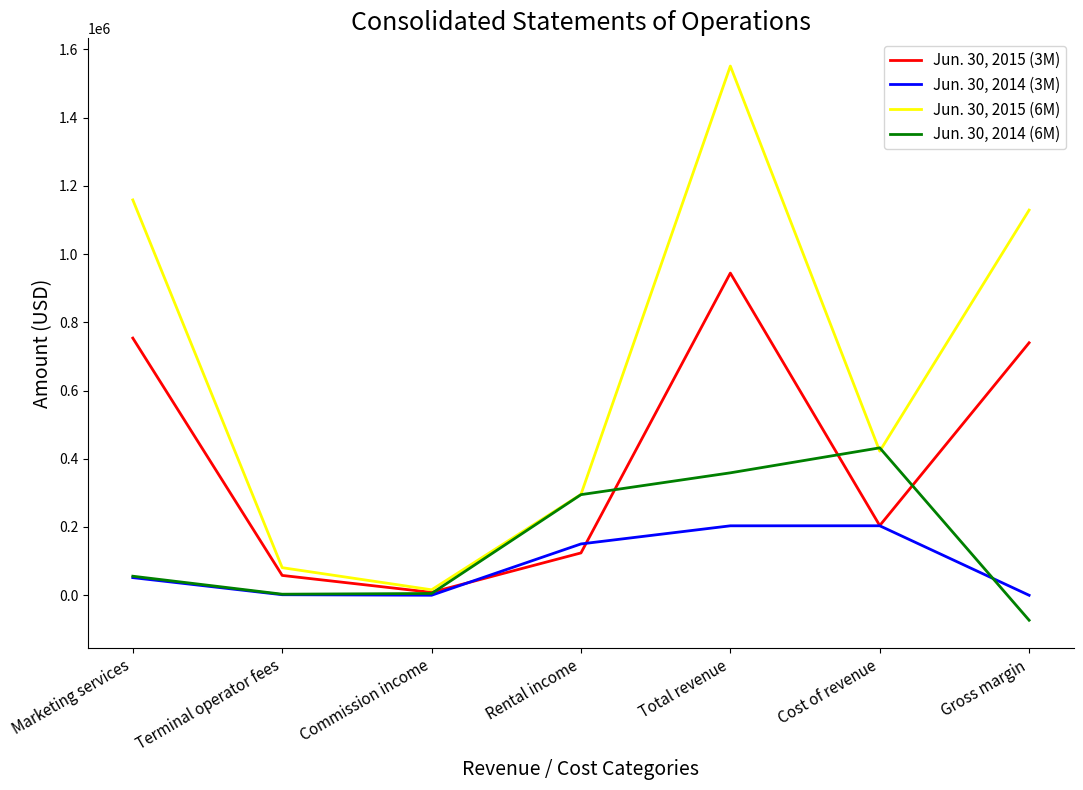

In Jun. 30, 2014 (6M), how many points are lower than both neighbors (excluding endpoints)?

1